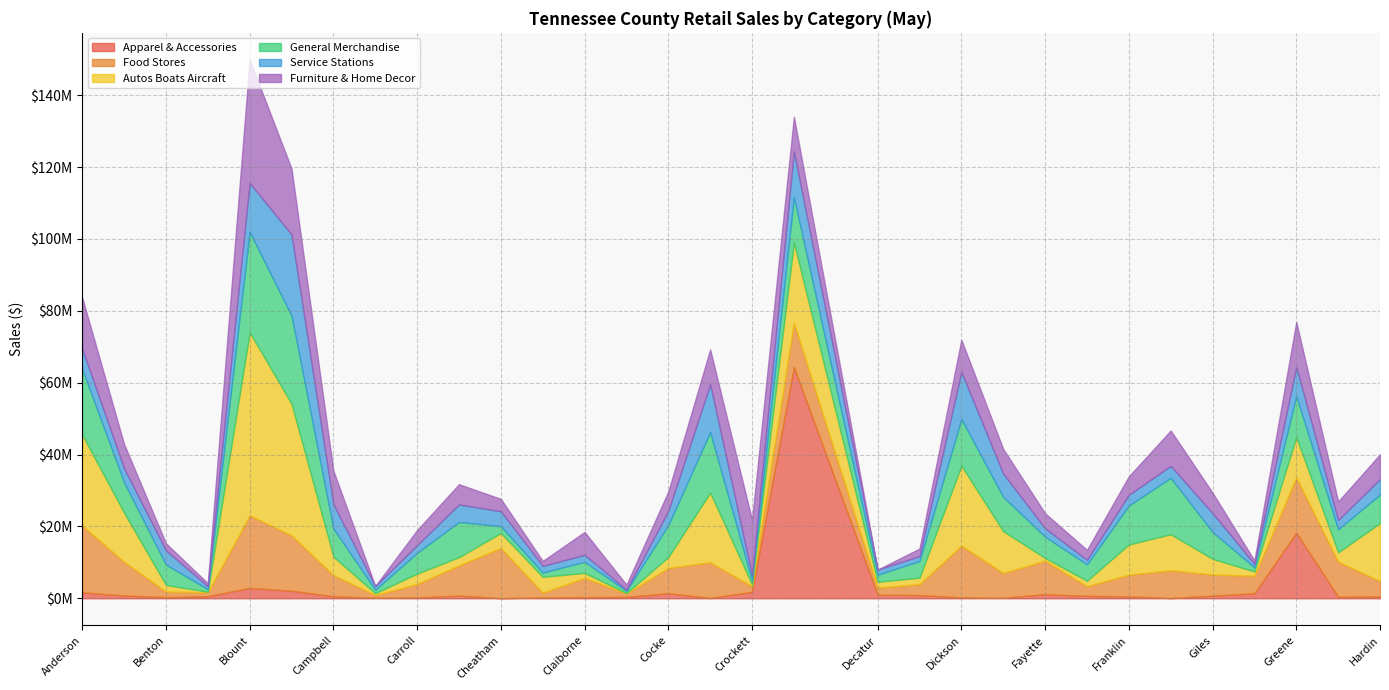

In General Merchandise, how many points are higher than both neighbors (excluding endpoints)?

8